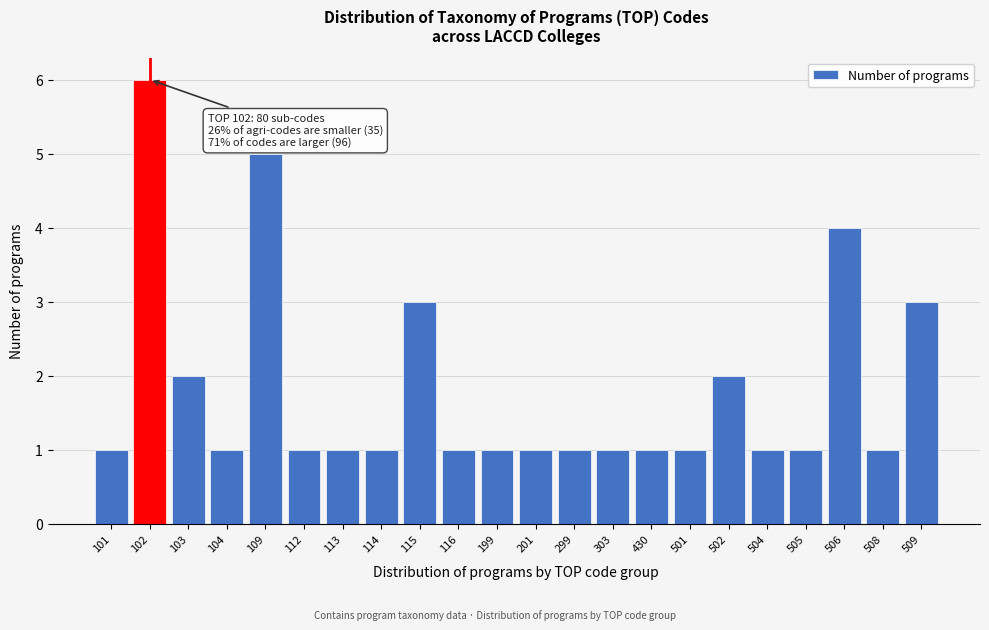

Reading right to left, list all the values displayed in this chart.

509=3	508=1	506=4	505=1	504=1	502=2	501=1	430=1	303=1	299=1	201=1	199=1	116=1	115=3	114=1	113=1	112=1	109=5	104=1	103=2	102=6	101=1